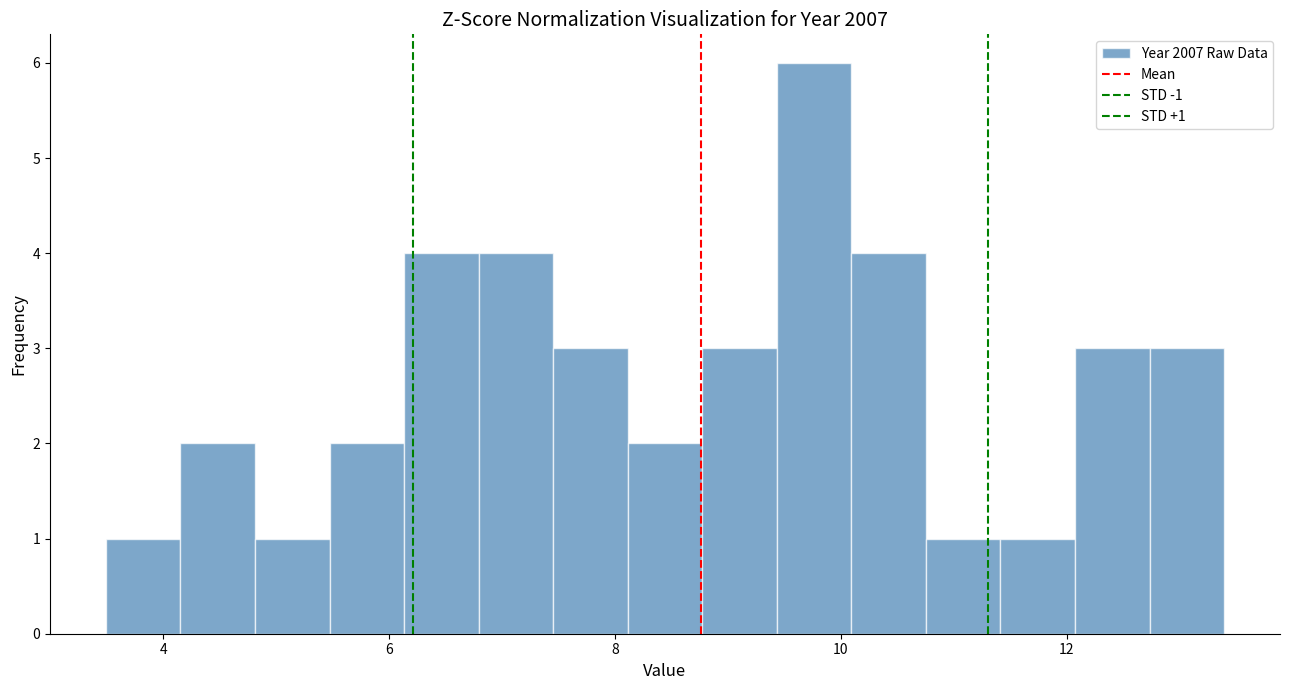

Around what value on the x-axis is the tallest bar? Give the approximate position of its centre, as read against the axis.

9.8